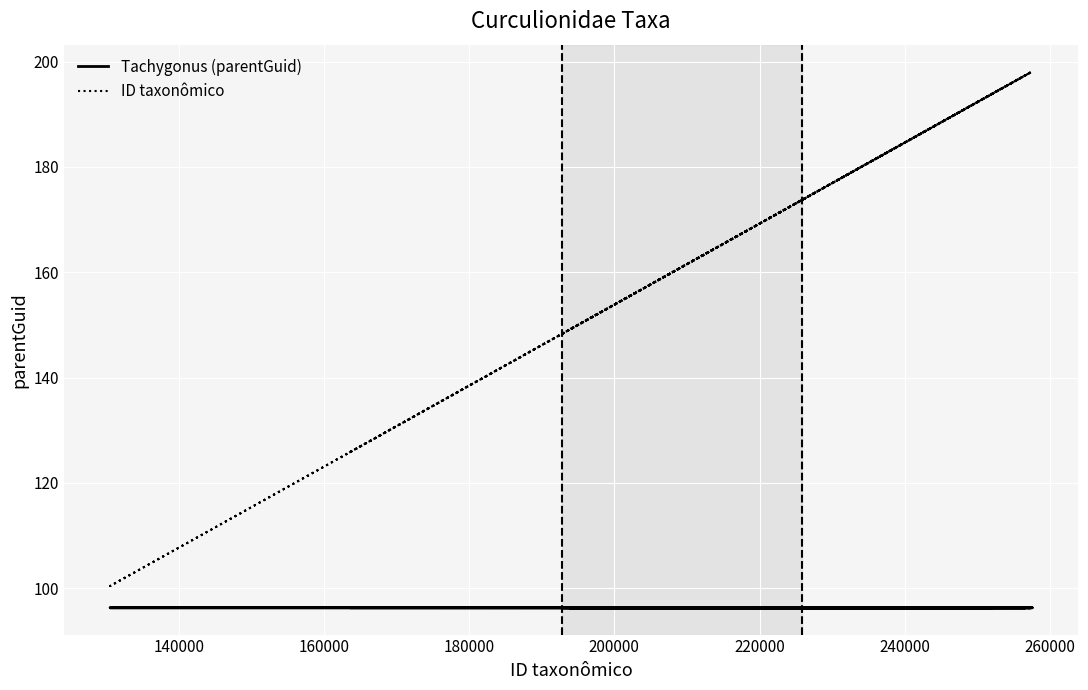

What are all the series names shown in the legend?

Tachygonus (parentGuid), ID taxonômico